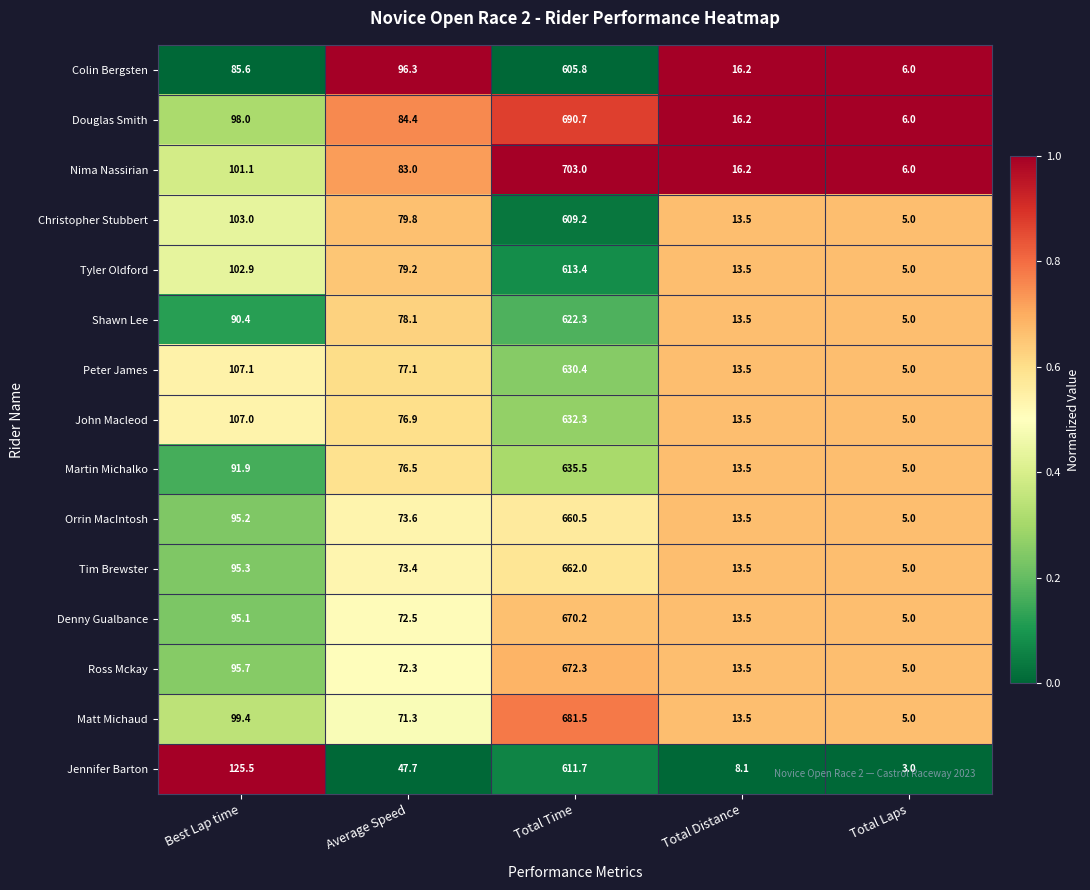

What is the difference between the maximum and minimum values in the Nima Nassirian series?

697.0